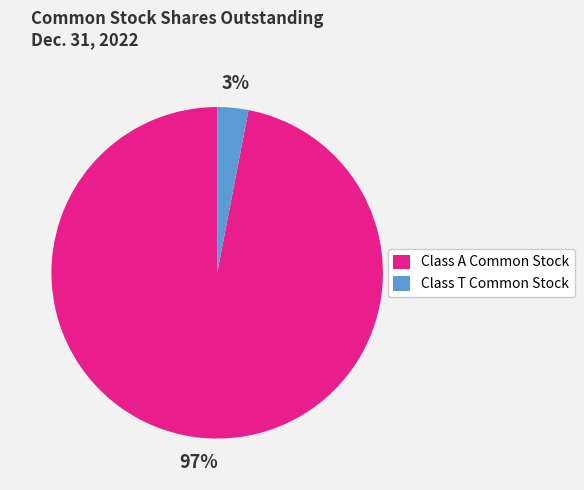

Which slice represents more than half of the pie?

Class A Common Stock